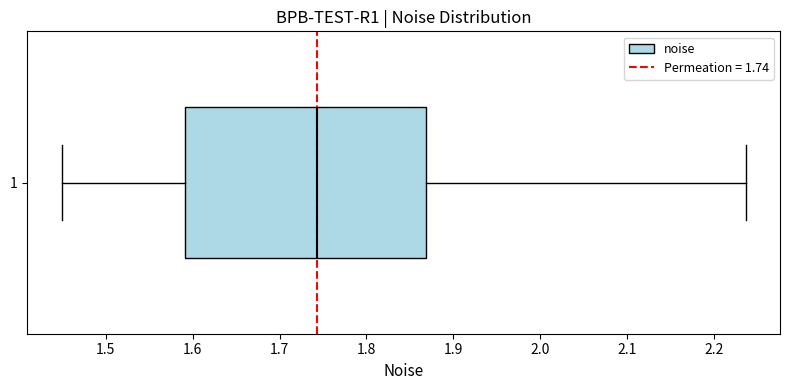

Read this box plot against the x-axis: the position of the median line, the range covered by the box, and the ends of both whiskers. The values are not printed on the chart, so give them approximately, as read against the axis.

median 1.74, box 1.59 to 1.87, whiskers 1.45 to 2.24